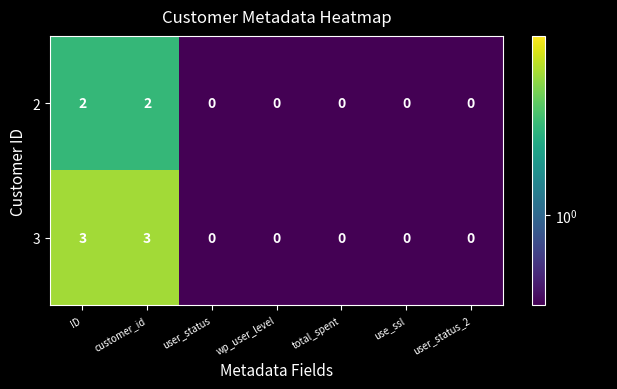

Is it true that 3 equals 0 at user_status?

True